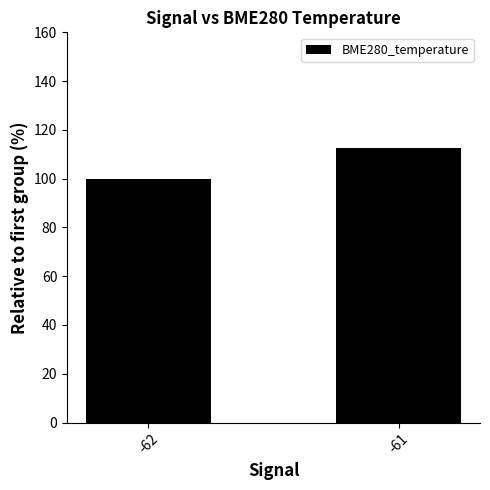

Reading left to right, list all the values displayed in this chart.

-62=100.0	-61=112.5